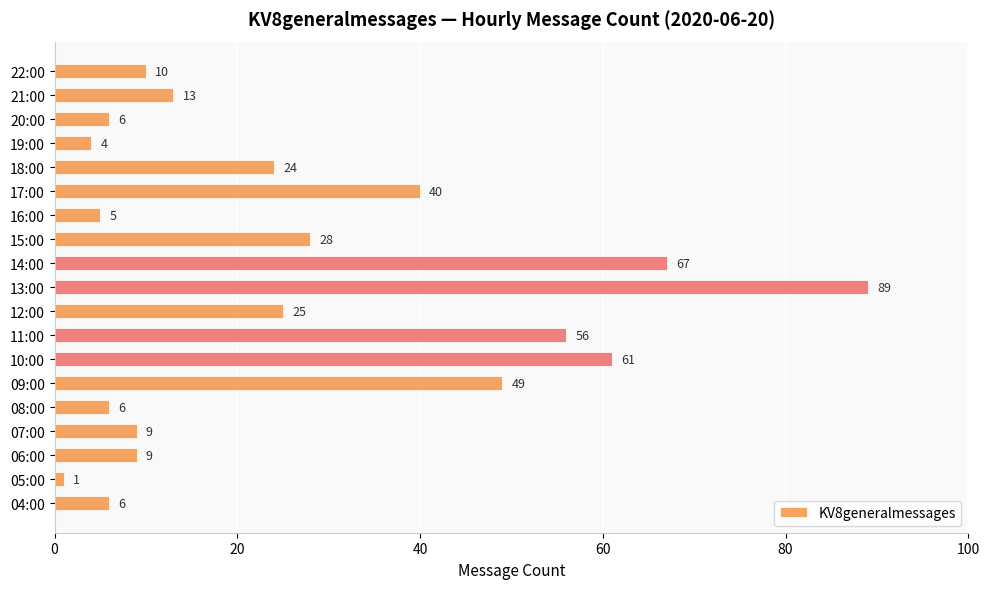

What is the sum of all values?

508